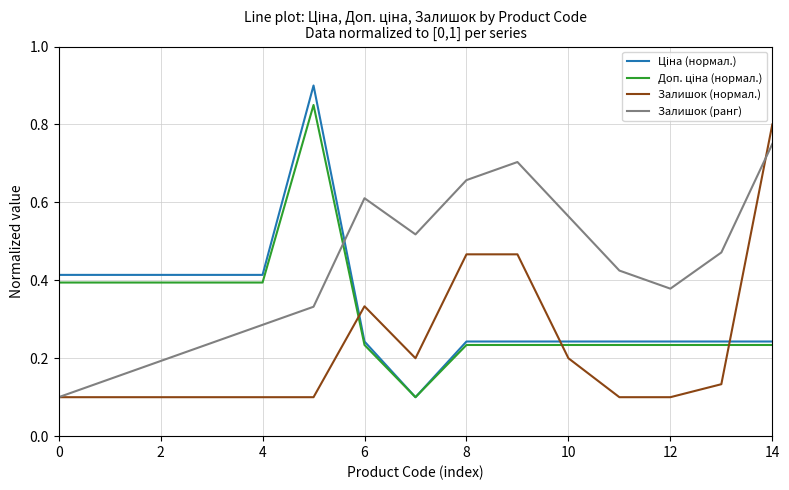

Which series has the largest total across all categories?

Залишок (ранг)